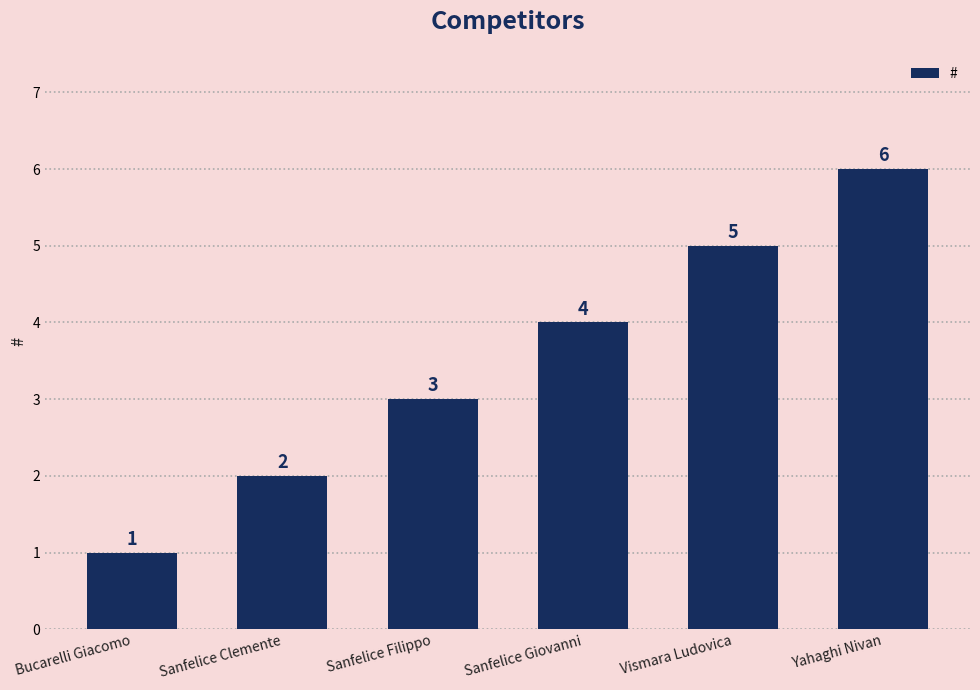

What position from the right is Sanfelice Clemente?

5